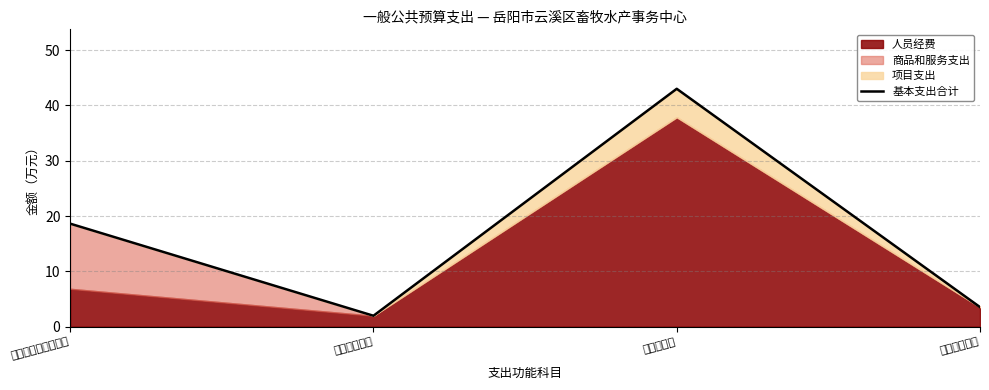

Where is the first local maximum?

农林水支出